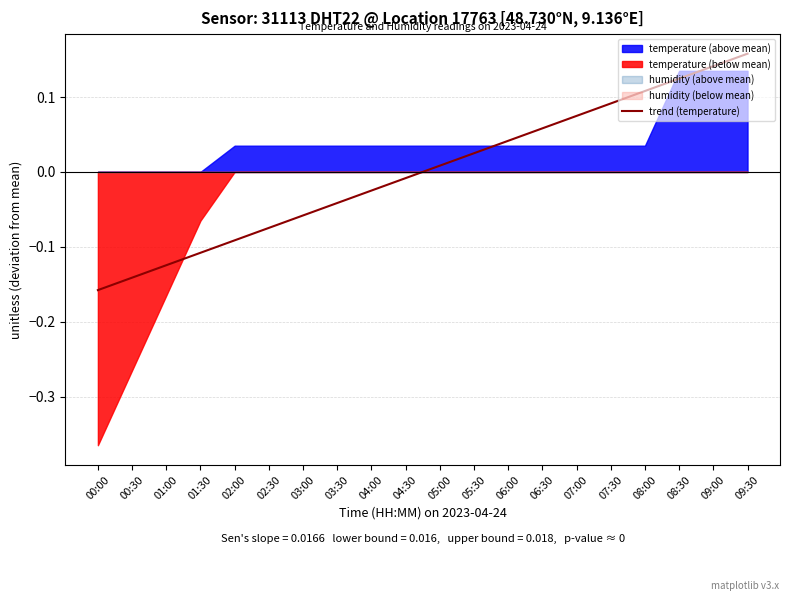

What is the label of the 6th point from the left?

02:30